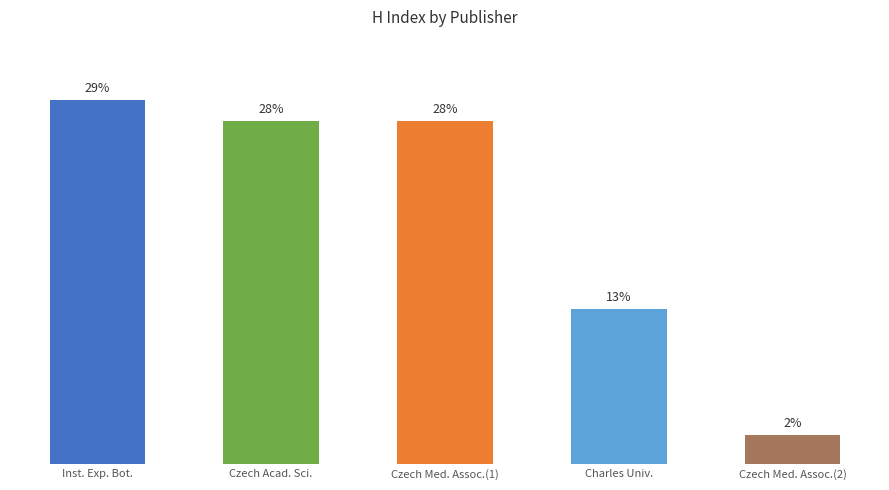

What is the label of the 4th bar from the left?

Charles Univ.